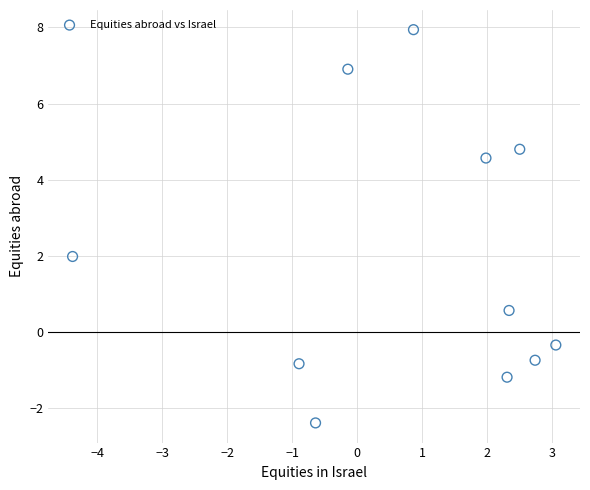

What is the average X value?

0.9